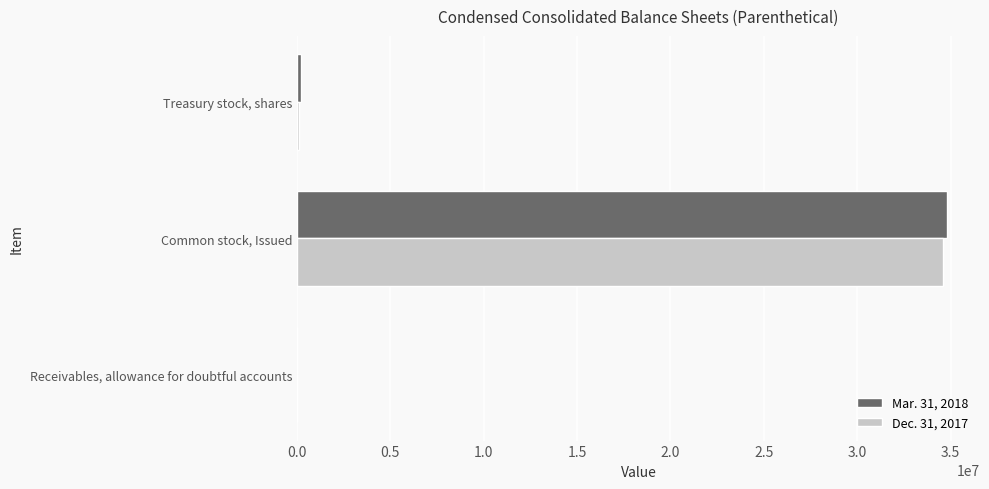

What is the average value of the Mar. 31, 2018 series?

11677388